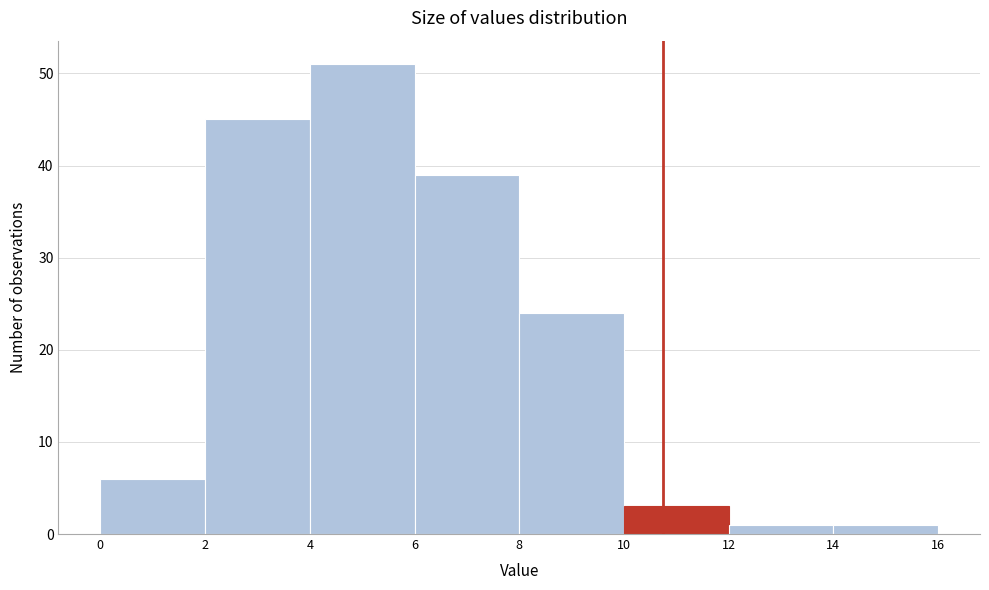

Reading left to right, list every bar in this chart as the range it spans on the x-axis followed by its height. The values are not printed on the chart, so give them approximately, as read against the axis.

0 to 2: 6
2 to 4: 45
4 to 6: 51
6 to 8: 39
8 to 10: 24
10 to 12: 3
12 to 14: 1
14 to 16: 1